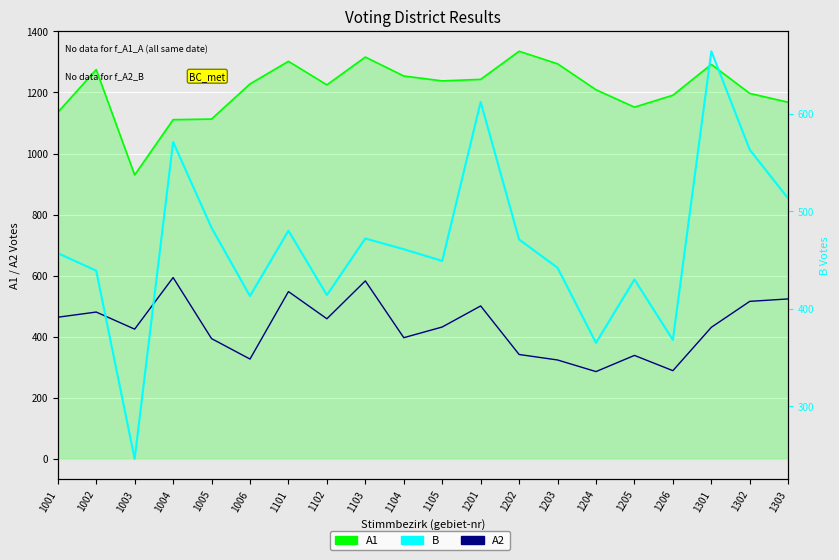

How many lines are shown in the chart?

3